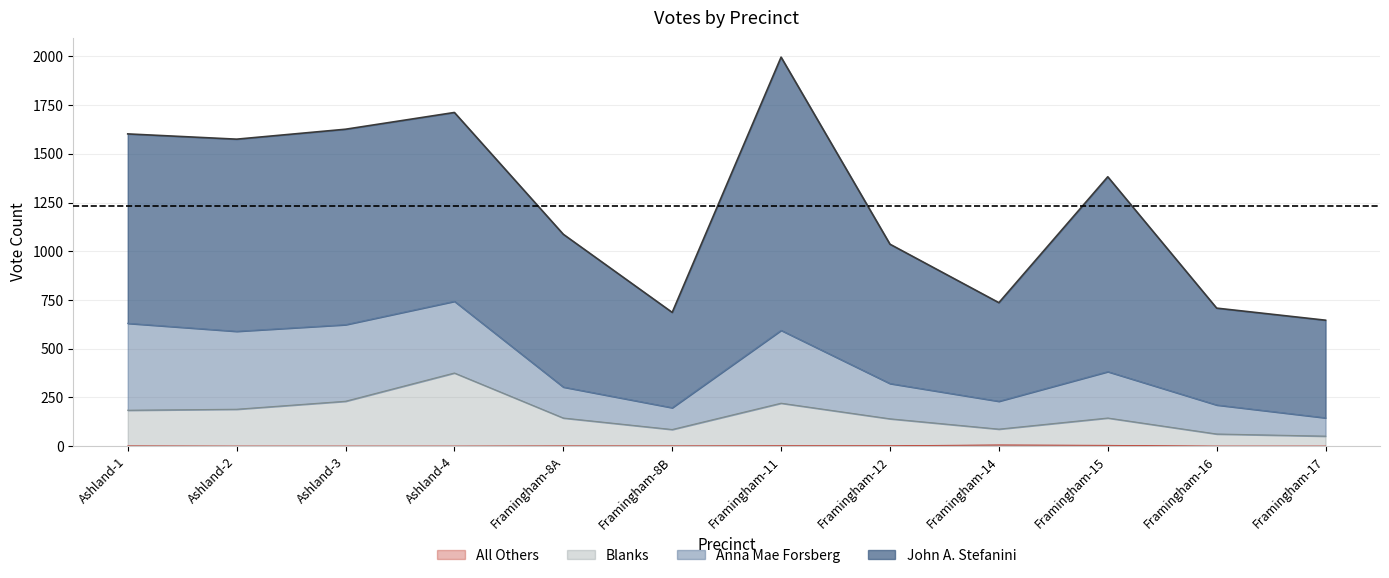

How many lines are shown in the chart?

4